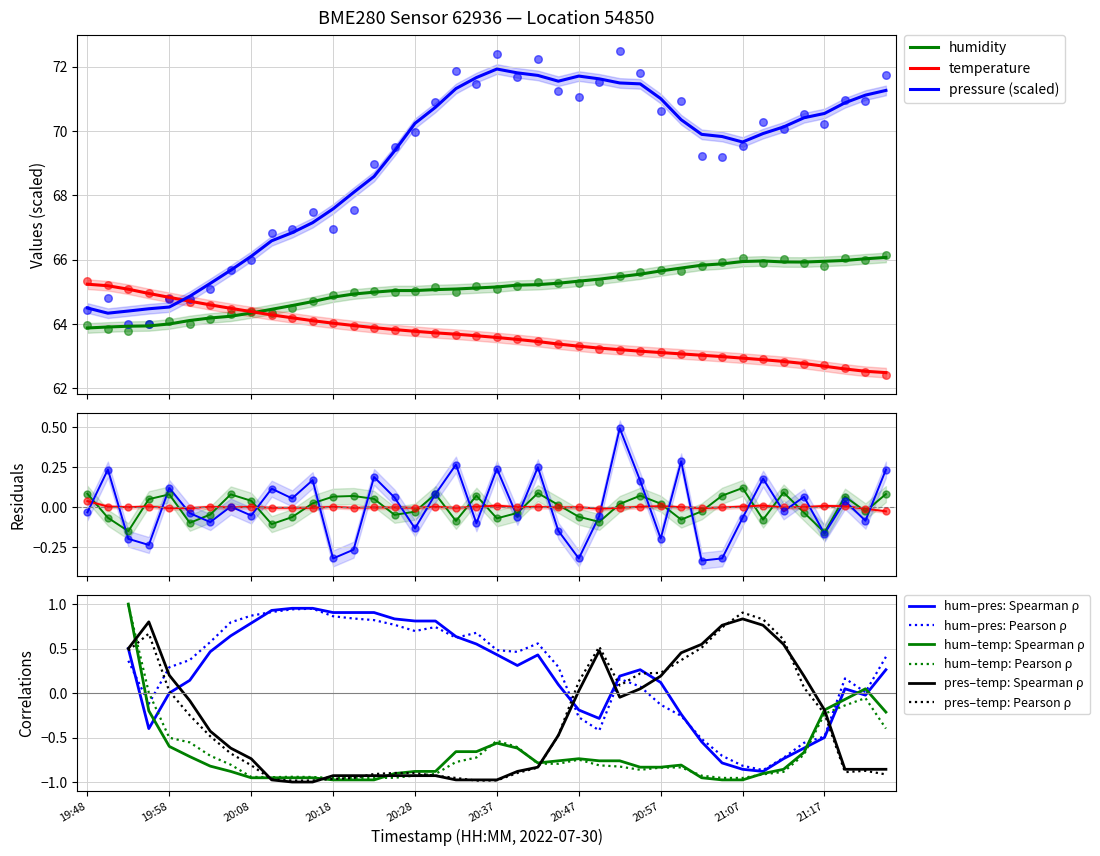

Which series reaches the maximum Y coordinate?

pressure